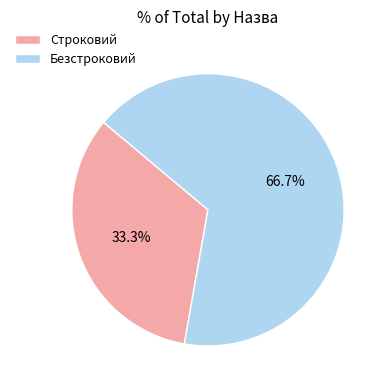

To the nearest percent, what portion does Безстроковий represent?

67%